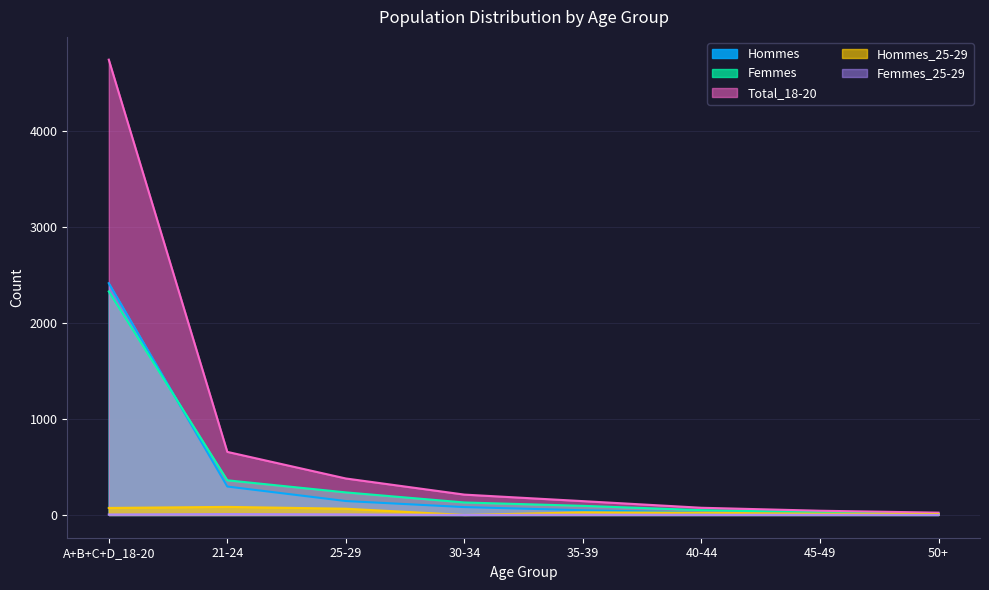

What is the value of the Total_18-20 point at the 1st from the left?

4742